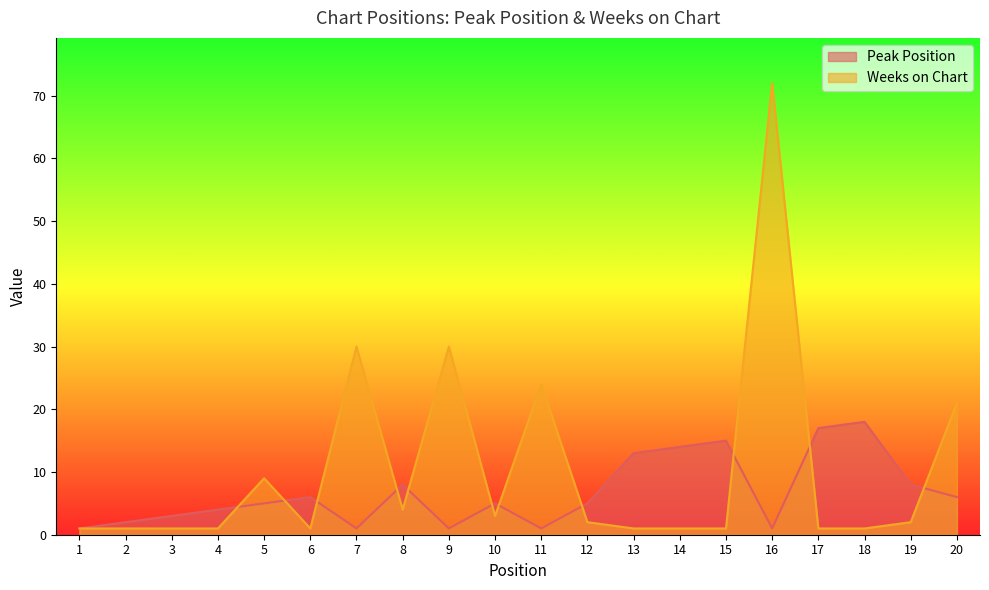

What is the value of the Weeks on Chart point at the 20th from the left?

21